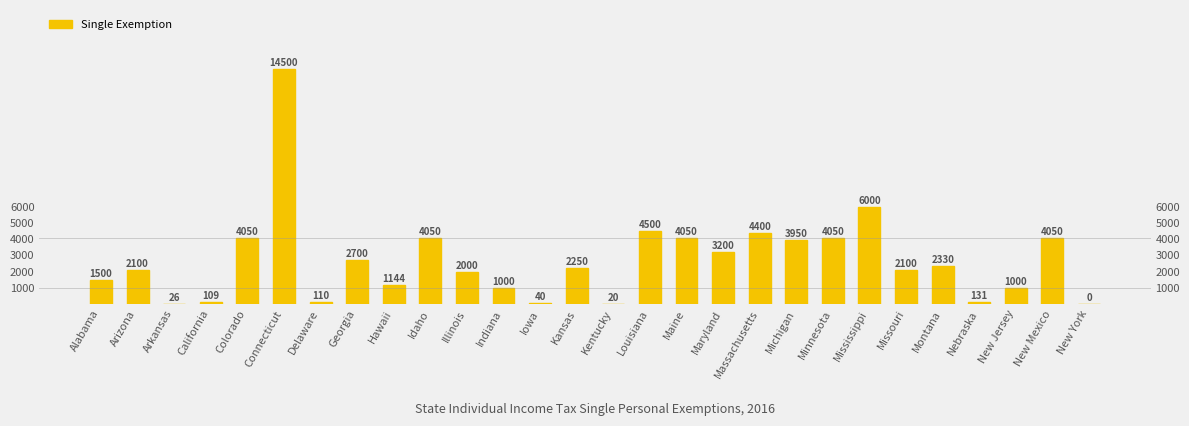

Count the number of data series in this chart.

1